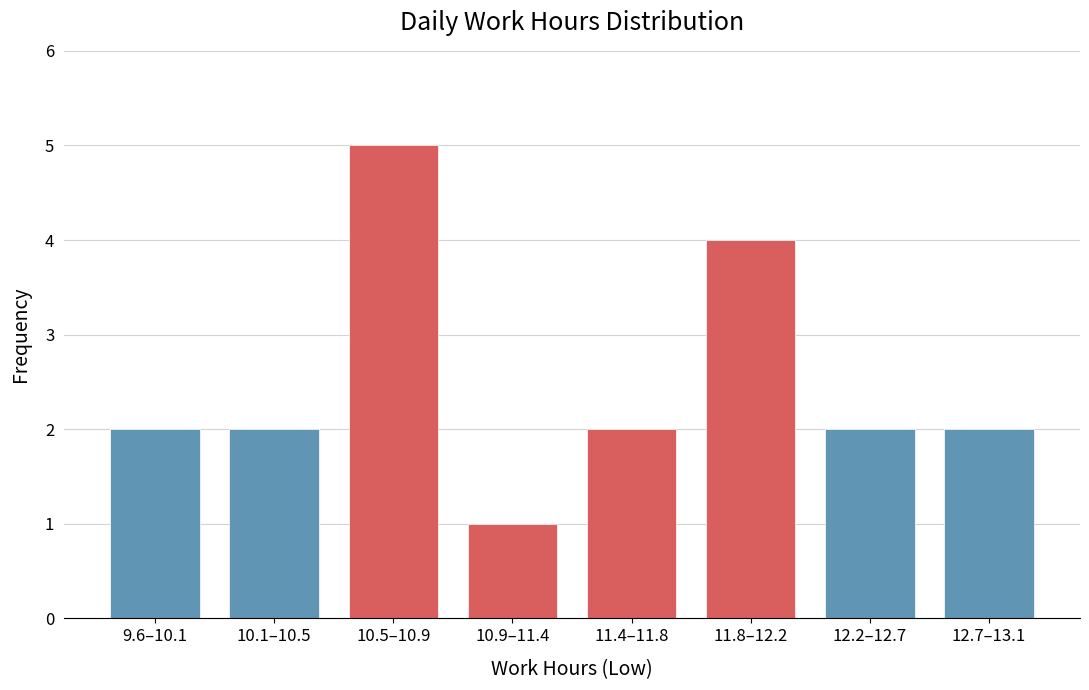

Reading left to right, extract all data points from this chart.

9.6–10.1=2	10.1–10.5=2	10.5–10.9=5	10.9–11.4=1	11.4–11.8=2	11.8–12.2=4	12.2–12.7=2	12.7–13.1=2